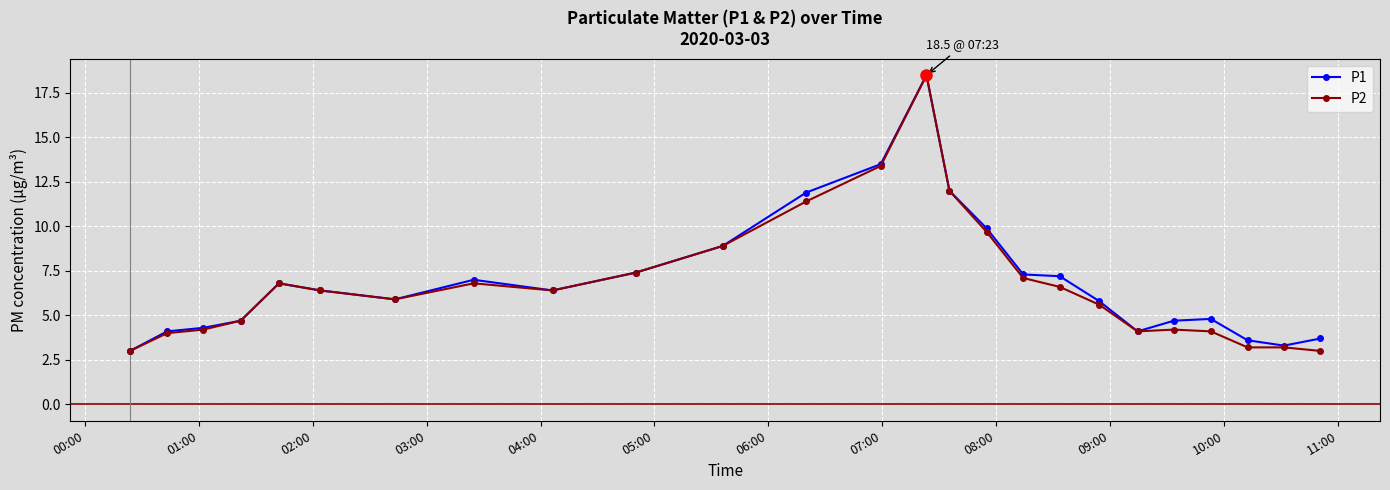

What is the value of the P1 point at the 9th from the left?

6.4